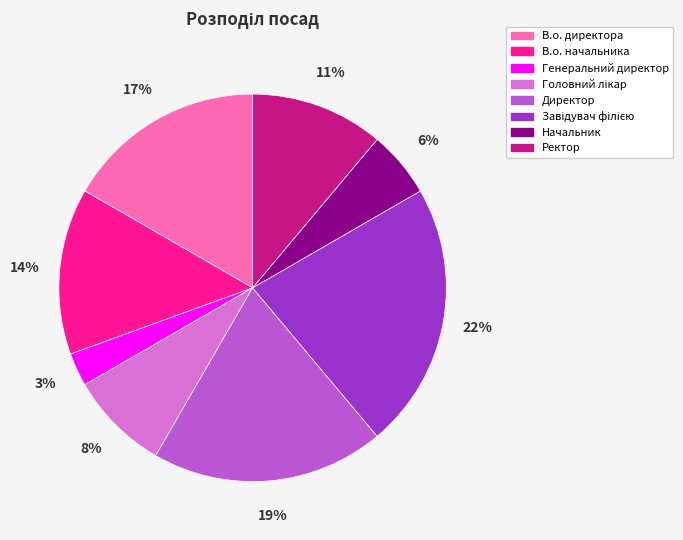

Which has a higher value, Генеральний директор or Директор?

Директор